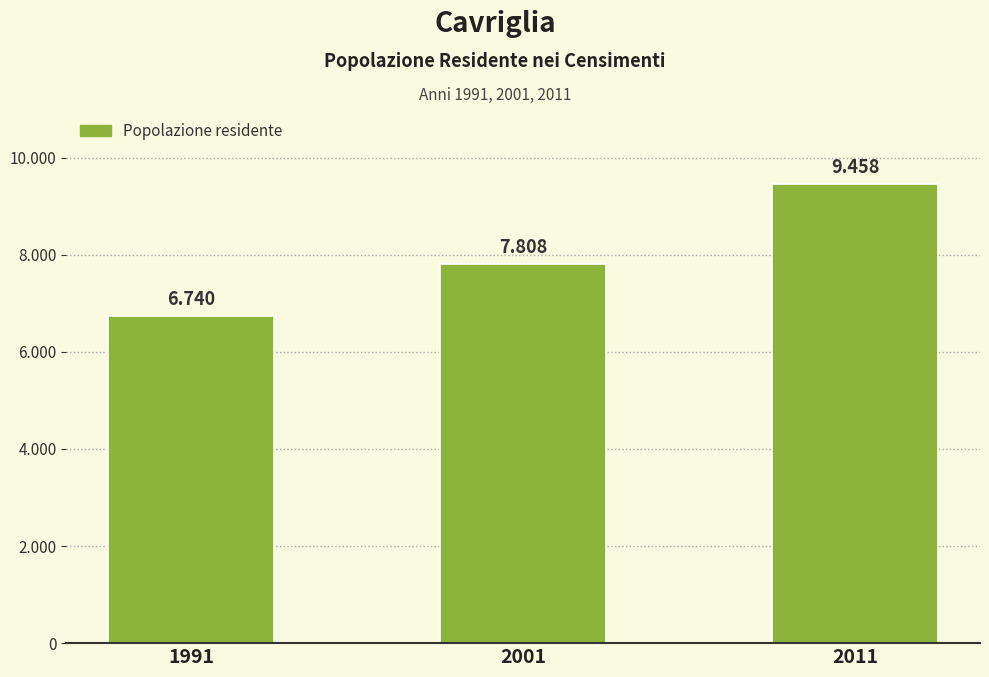

How many values are between 6740 and 9458?

3